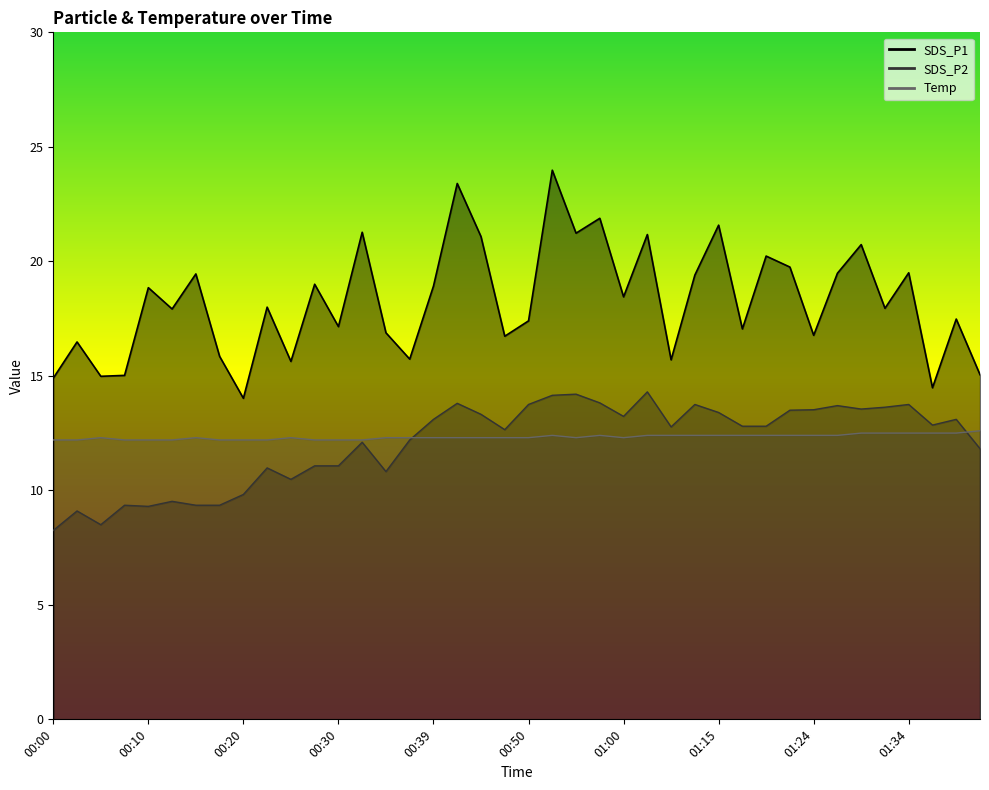

At how many categories does at least one series exceed 23?

2